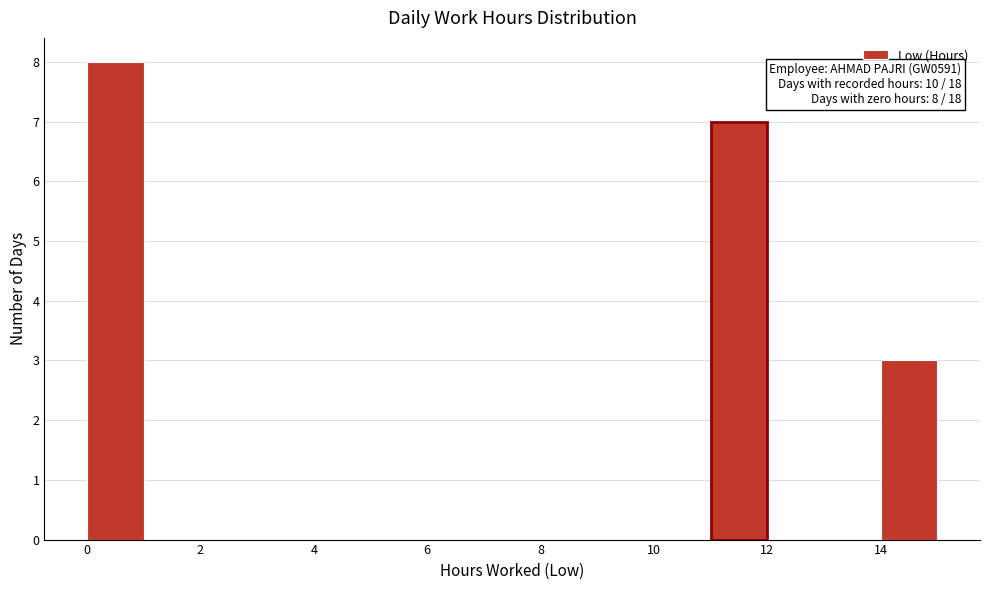

Which range on the x-axis has the tallest bar?

0 to 1